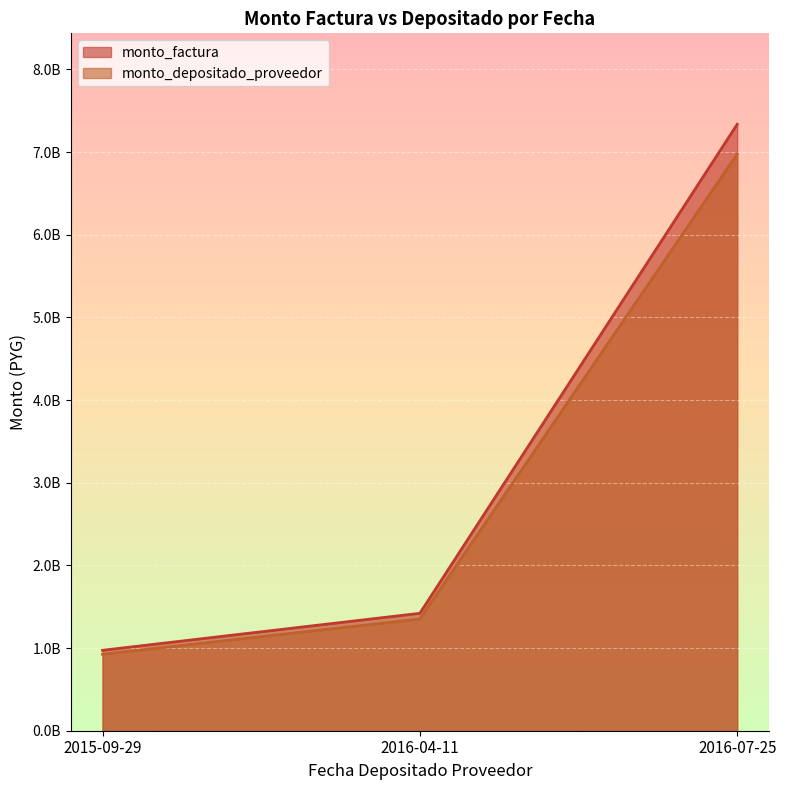

What is the smallest value displayed?

925210210